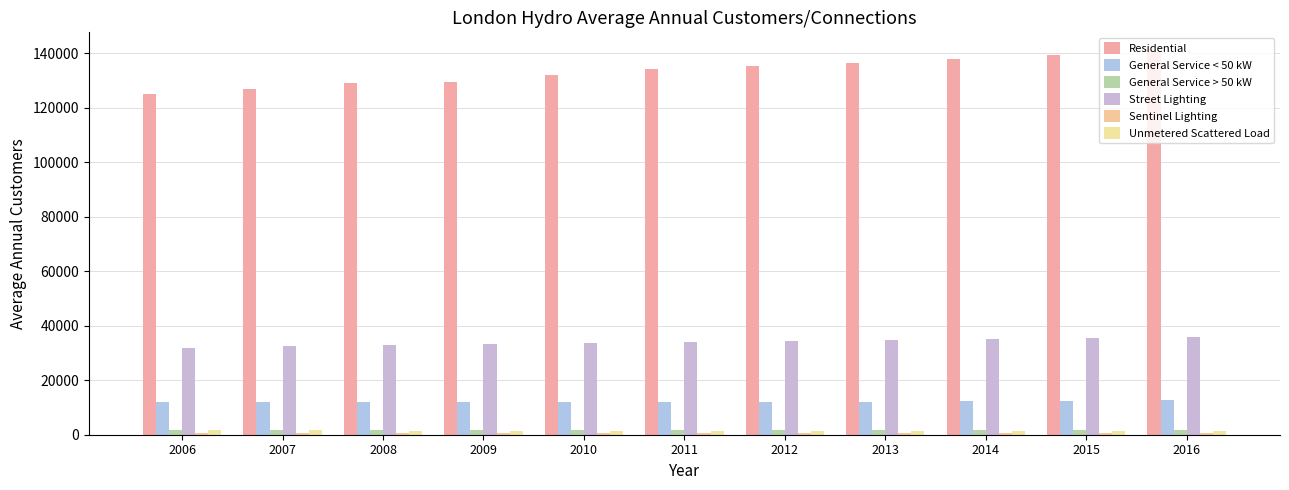

How many distinct data groups are displayed?

6